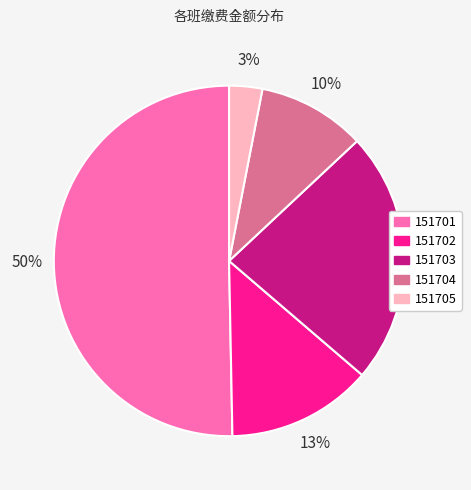

Approximately how many times larger is the value at 151703 compared to 151704?

2.3